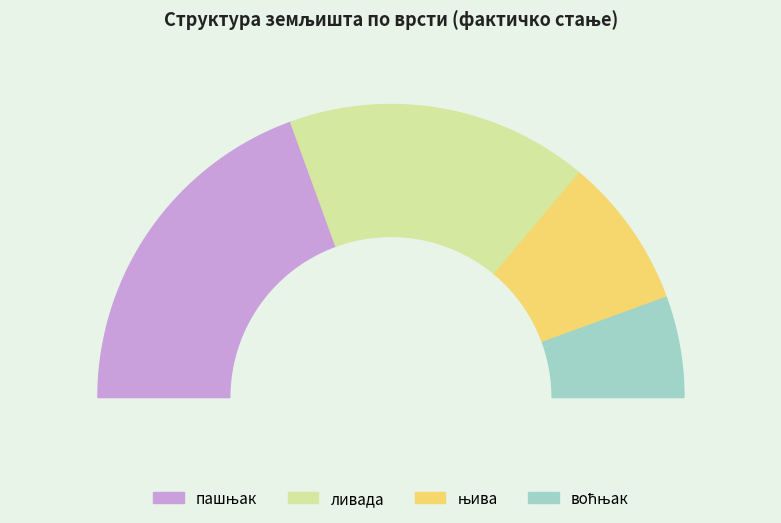

Between њива and пашњак, which is larger?

пашњак